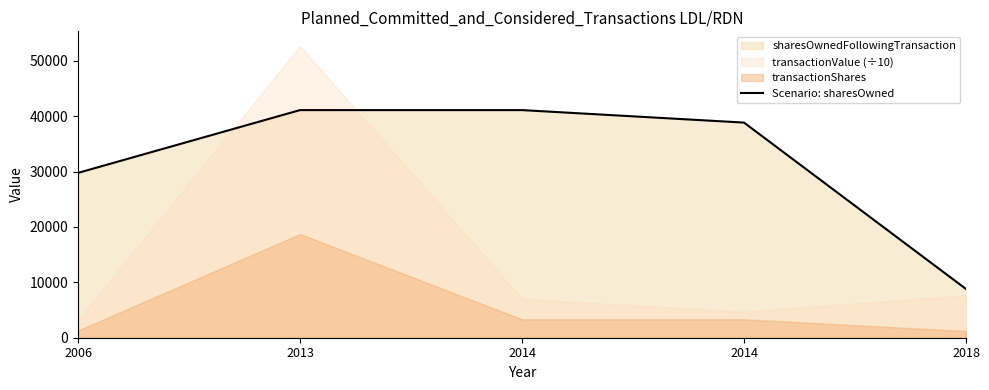

What is the difference between the second highest and minimum values?

32289